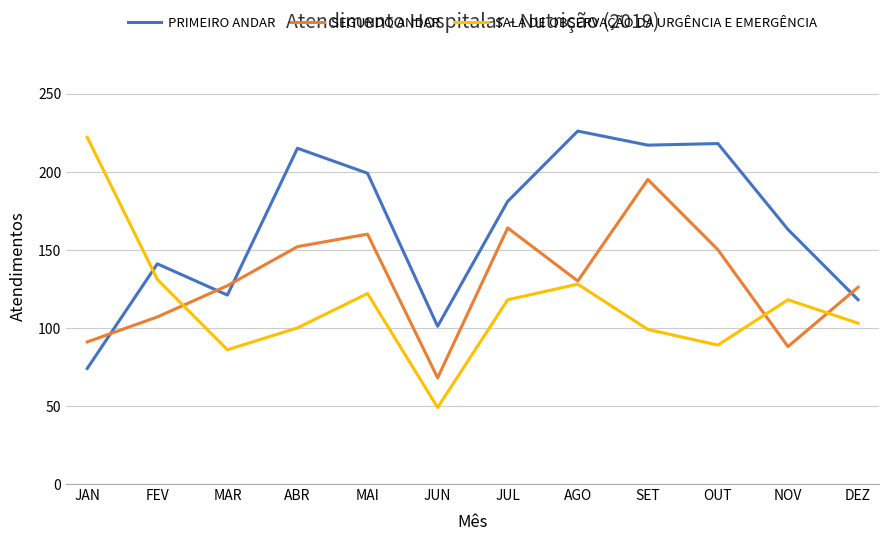

List the series in order of their overall mean, lowest first.

SALA DE OBSERVAÇÃO DA URGÊNCIA E EMERGÊNCIA, SEGUNDO ANDAR, PRIMEIRO ANDAR